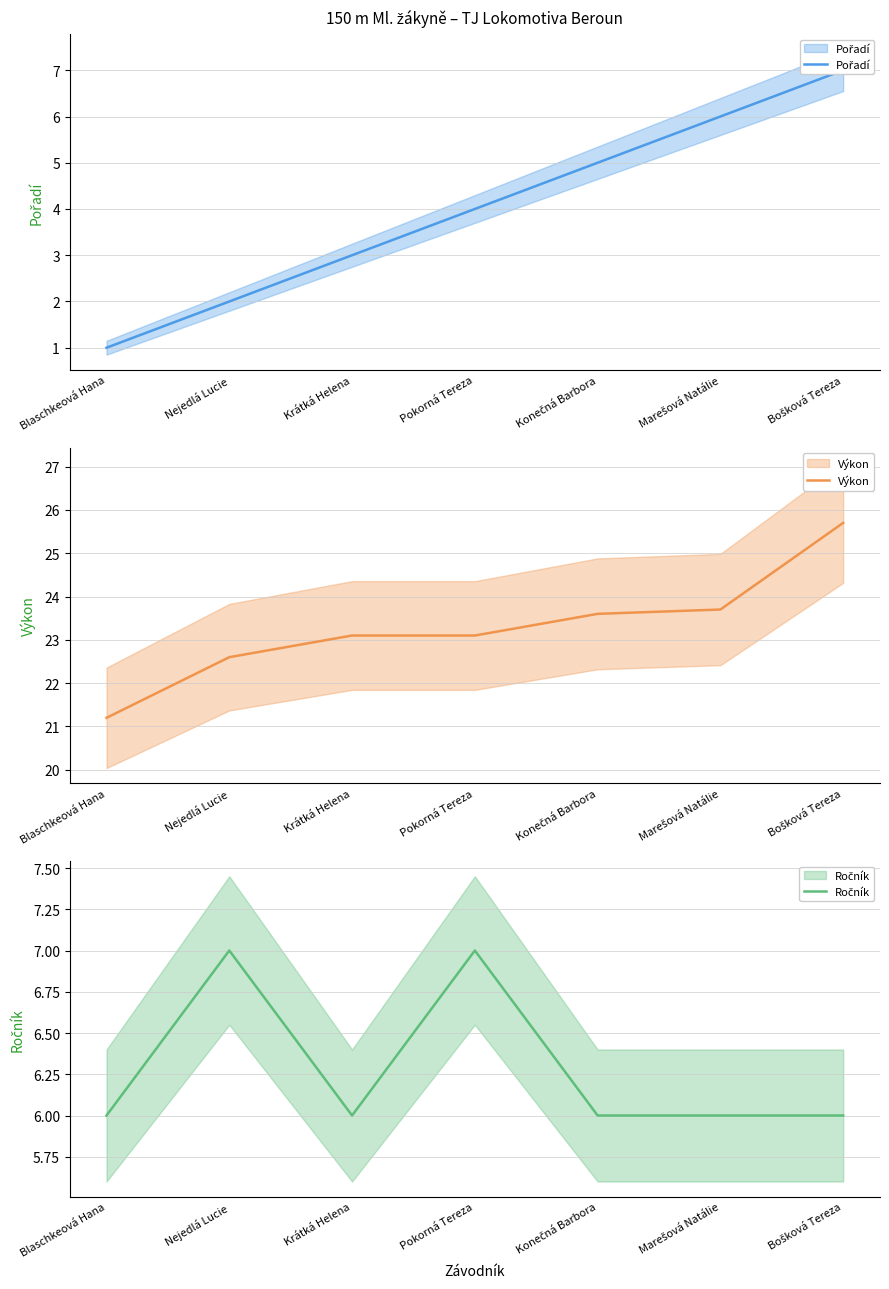

Which category has the lowest value across all series?

Blaschkeová Hana